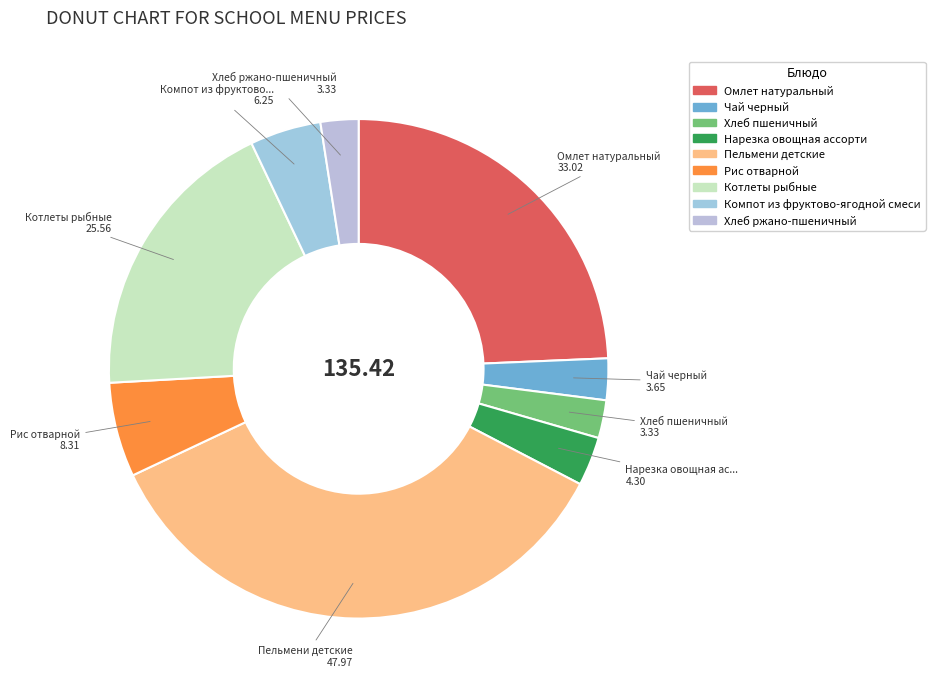

How many segments does this pie chart have?

9